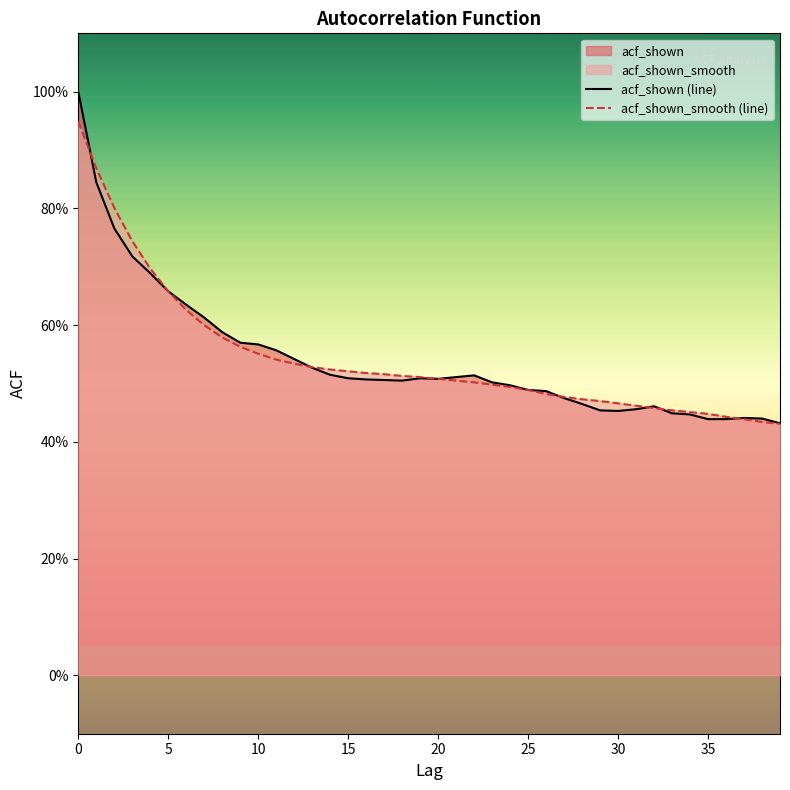

The acf_shown (line) series shows 0.7 at 26. True or false?

False